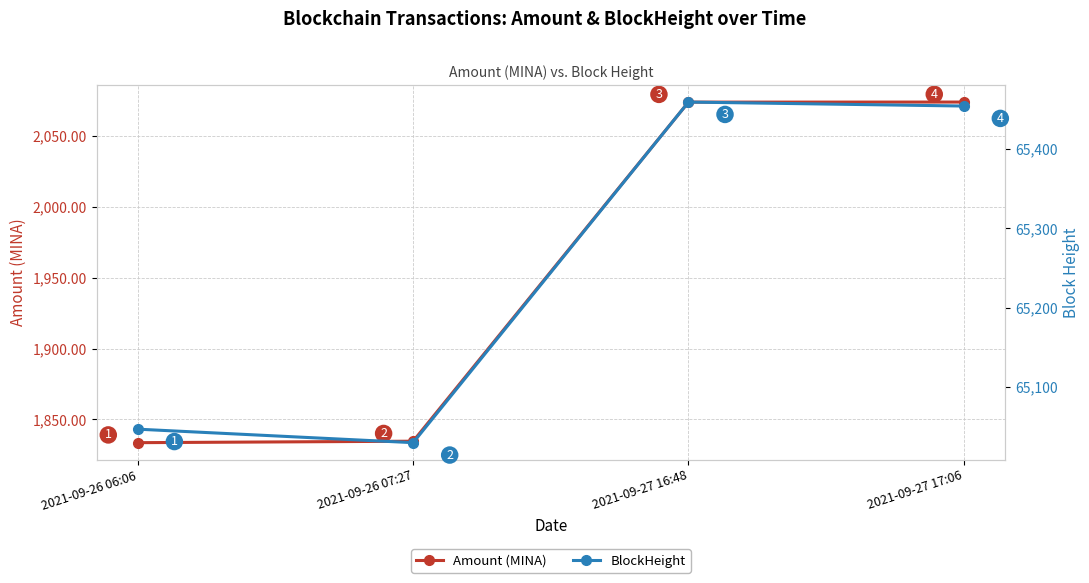

At how many categories does at least one series exceed 46000?

4